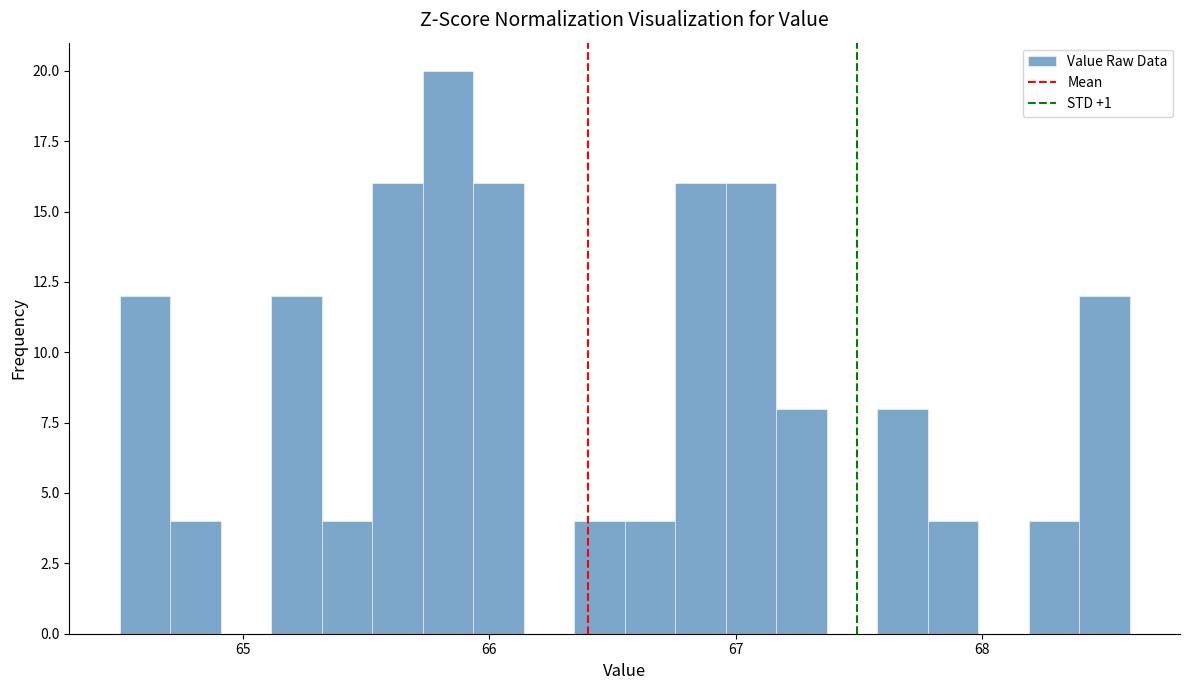

Read against the x-axis, roughly where is the centre of the tallest bar?

65.8